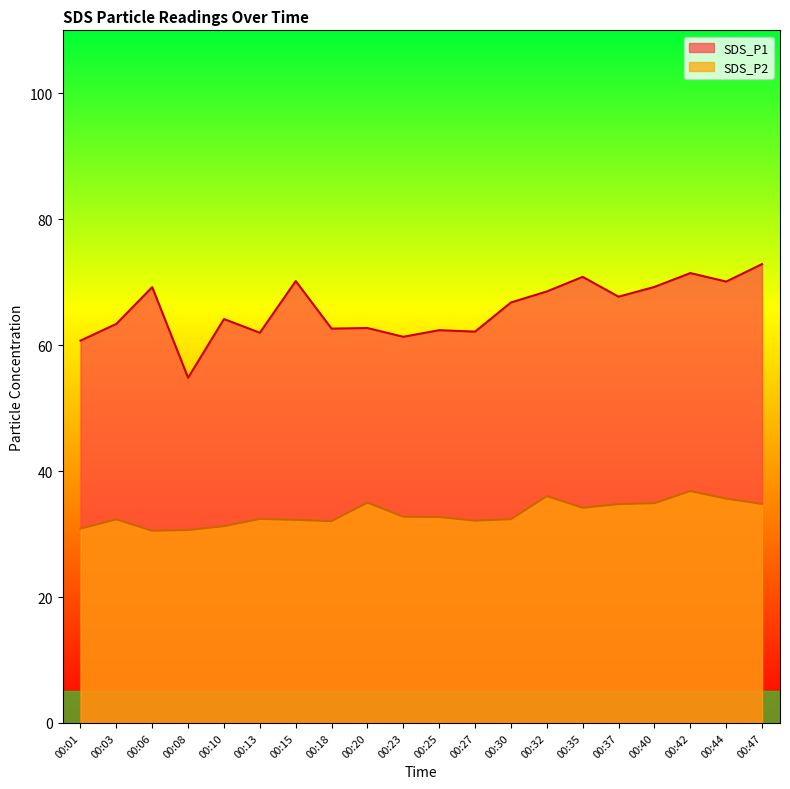

What is the value of the SDS_P2 point at the 7th from the left?

32.2